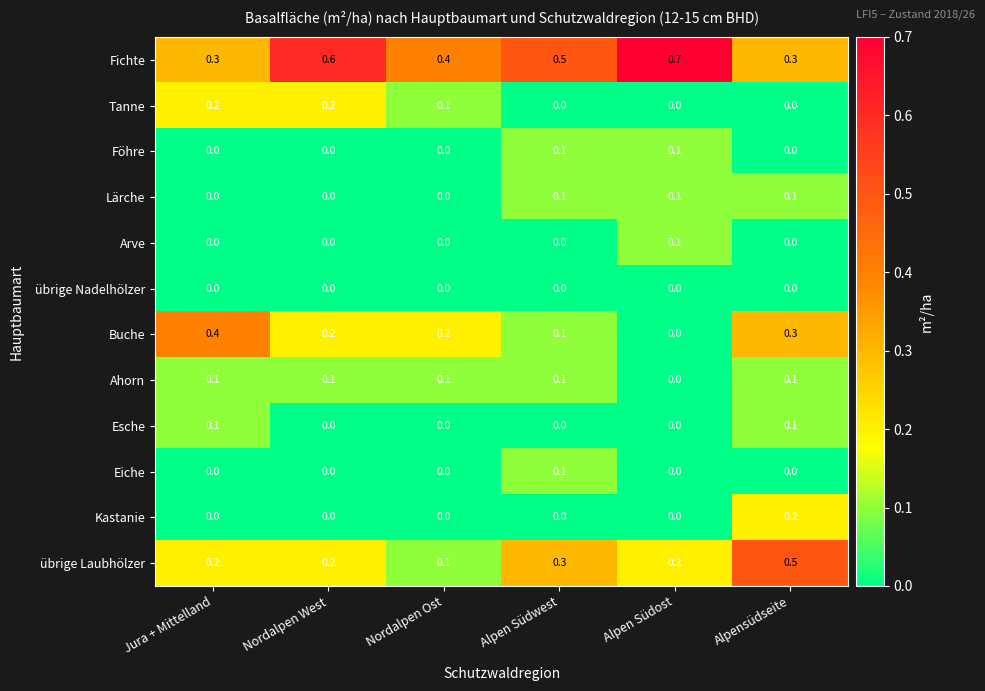

Count the Esche values in the range 0 to 1.

6